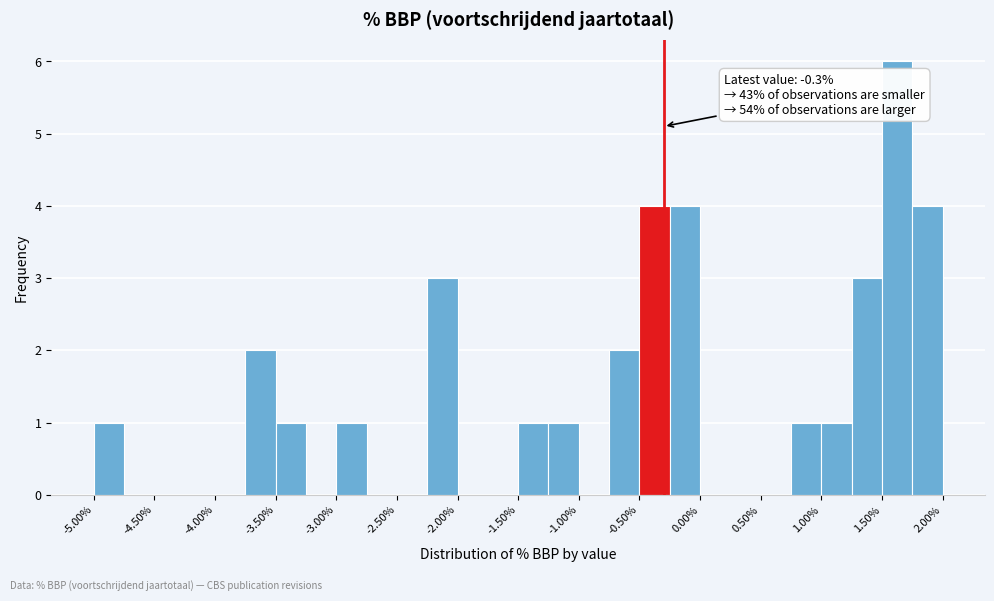

Over which range of the x-axis is the bar tallest?

1.50 to 1.75